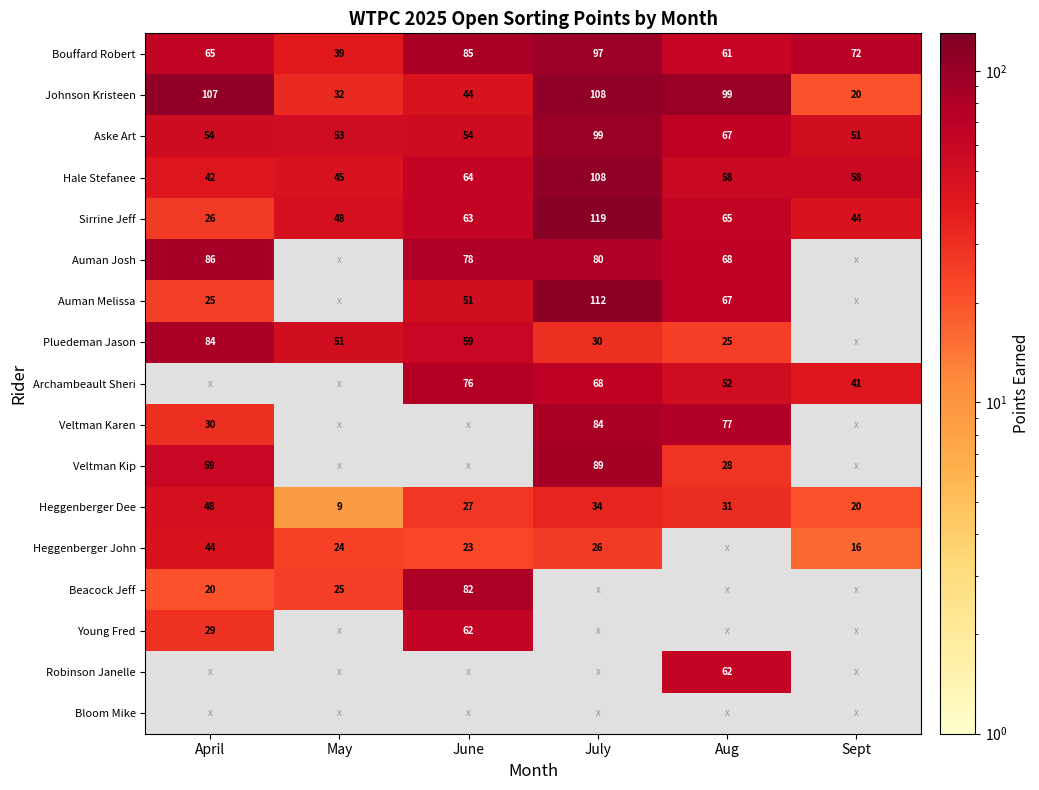

True or false: Beacock Jeff has a value of 54.2 at June.

False